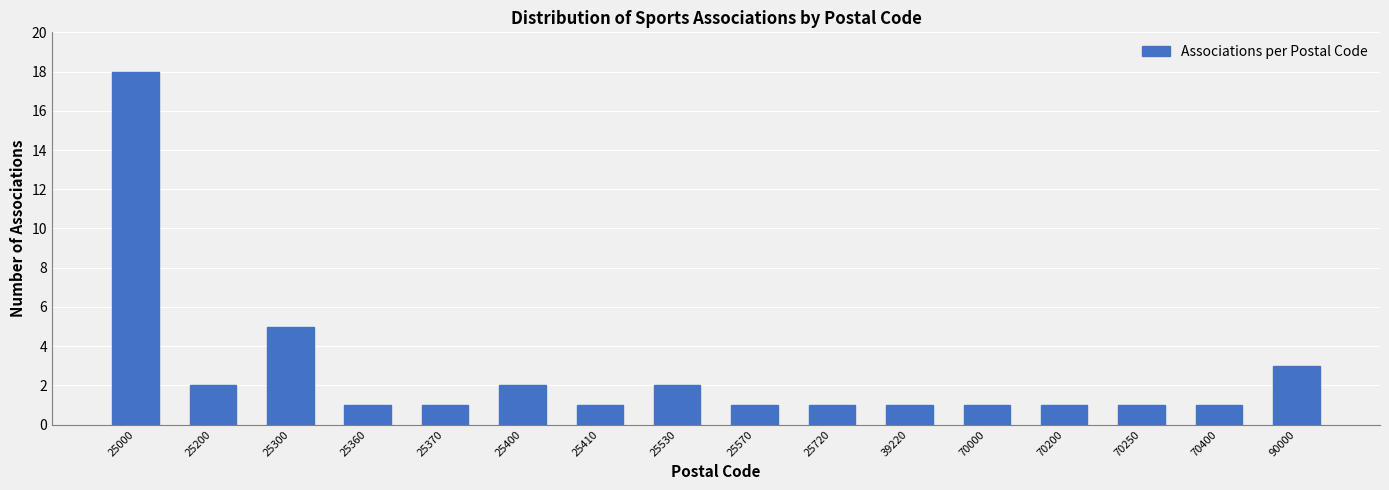

Reading left to right, extract all data points from this chart.

25000=18	25200=2	25300=5	25360=1	25370=1	25400=2	25410=1	25530=2	25570=1	25720=1	39220=1	70000=1	70200=1	70250=1	70400=1	90000=3